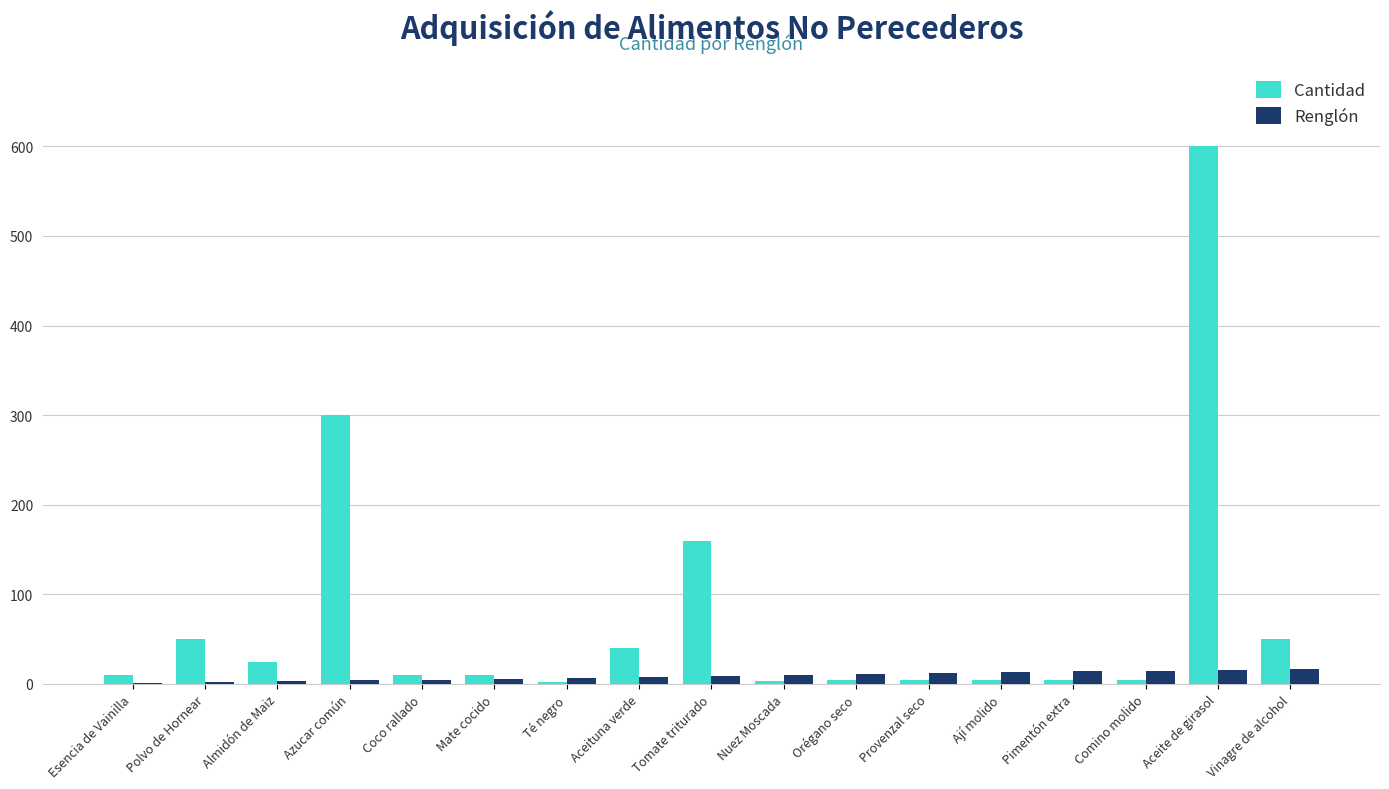

At which category does the chart reach its peak across all series?

Aceite de girasol